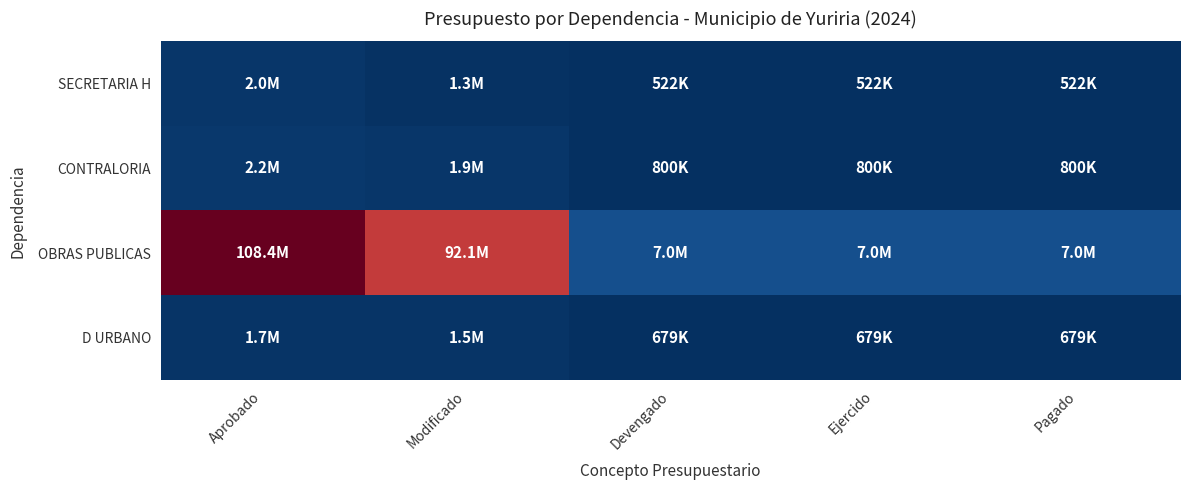

Reading left to right, list all the values displayed in this chart.

SECRETARIA H: Aprobado=2008093.9	Modificado=1285548.0	Devengado=522142.2	Ejercido=522142.2	Pagado=522142.2
CONTRALORIA: Aprobado=2229498.0	Modificado=1907201.9	Devengado=799890.9	Ejercido=799890.9	Pagado=799890.9
OBRAS PUBLICAS: Aprobado=108393520.3	Modificado=92072661.9	Devengado=7036151.1	Ejercido=7036151.1	Pagado=7036151.1
D URBANO: Aprobado=1703960.0	Modificado=1538379.3	Devengado=679122.9	Ejercido=679122.9	Pagado=679122.9